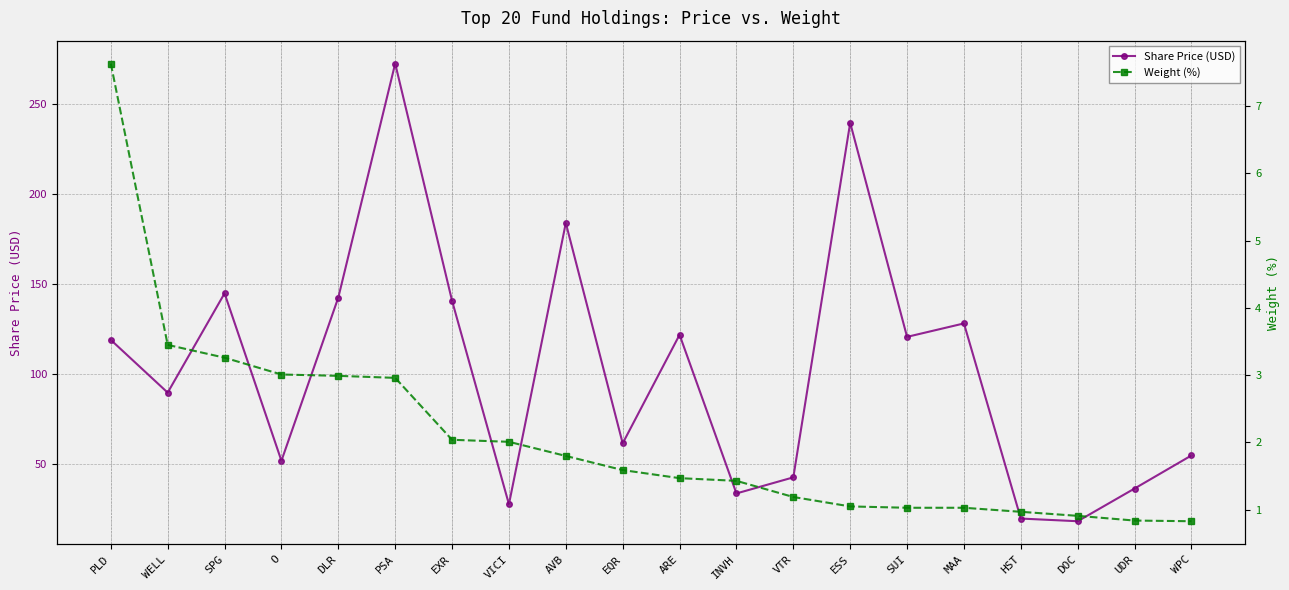

Reading right to left, list all the values displayed in this chart.

Share Price (USD): 55.0	36.6	18.5	20.0	128.1	120.7	239.3	42.8	33.9	121.8	61.7	183.8	27.9	140.7	272.1	142.5	52.0	144.8	89.8	119.0
Weight (%): 0.8	0.8	0.9	1.0	1.0	1.0	1.1	1.2	1.4	1.5	1.6	1.8	2.0	2.0	3.0	3.0	3.0	3.3	3.5	7.6